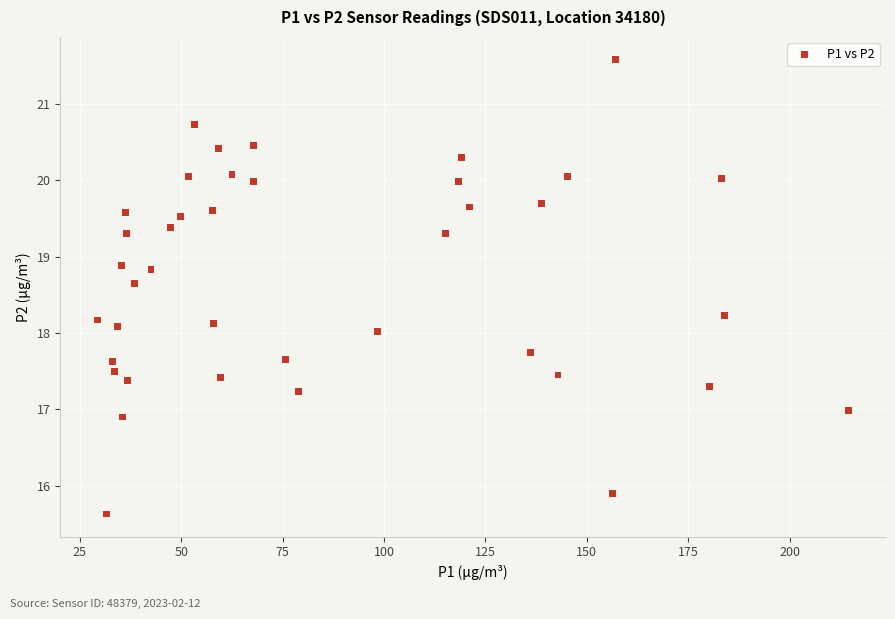

What is the range of X values (max minus min)?

185.1